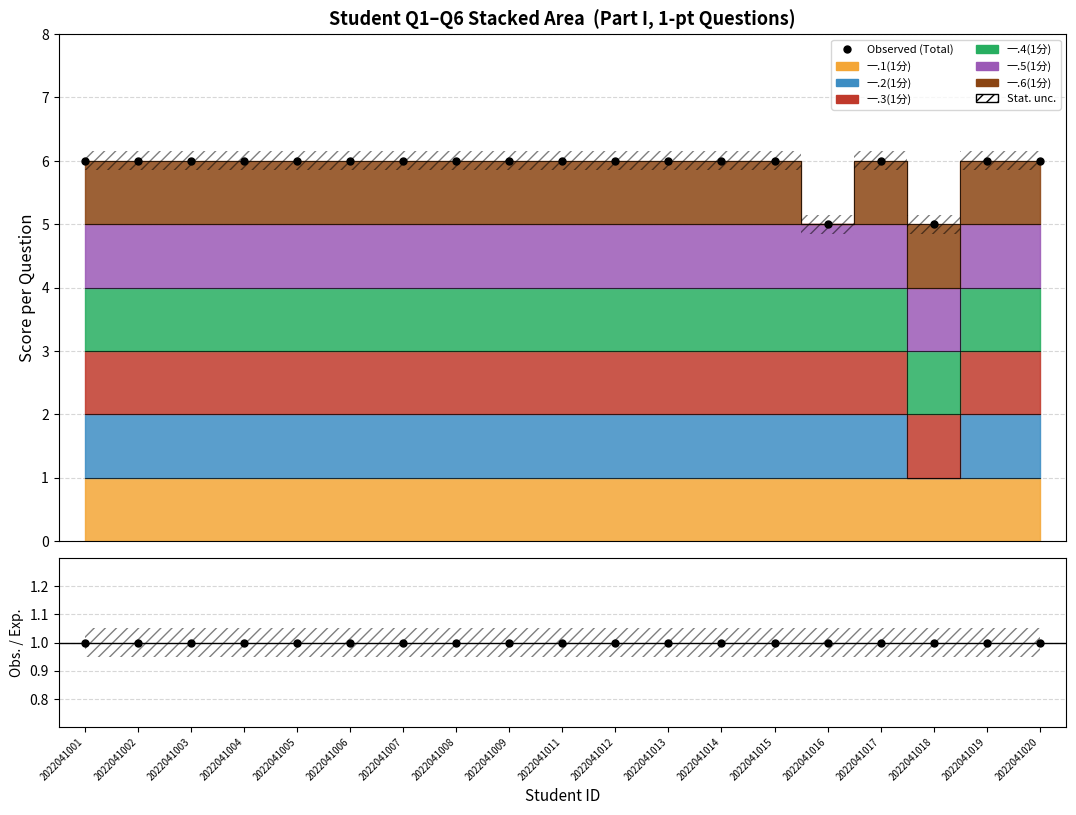

At which category does the data reach its first local peak?

2022041017